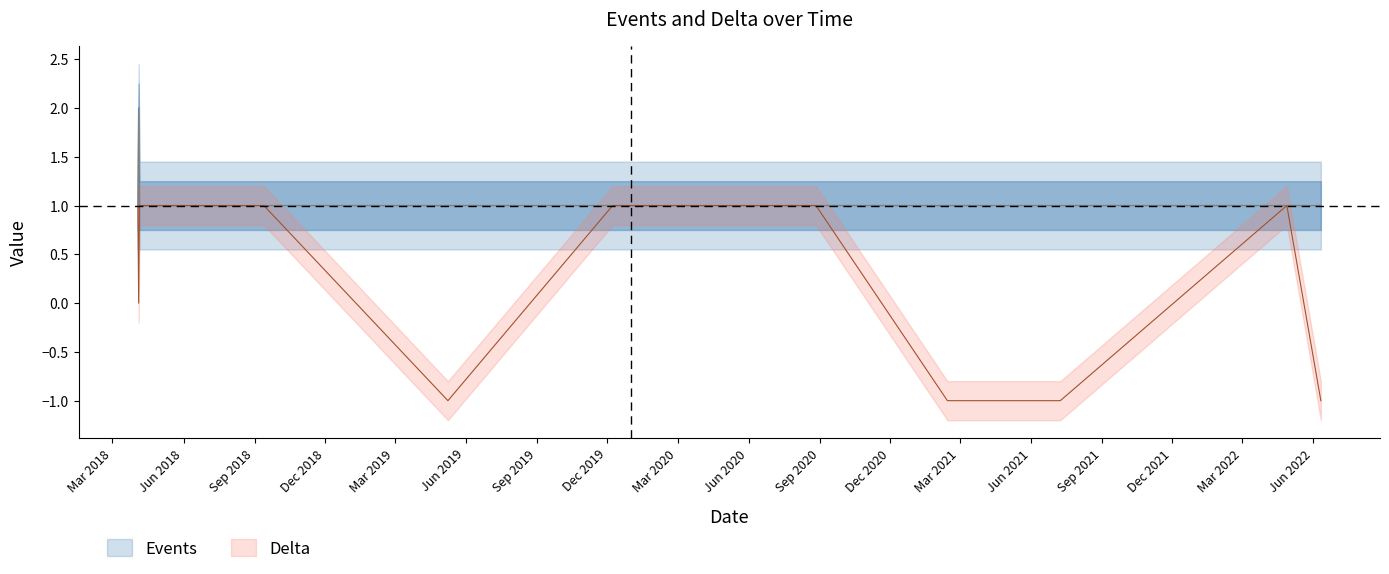

Reading left to right, transcribe all the data shown in this chart.

Events: 1	2	1	1	1	1	1	1	1	1	1	1	1	1	1	1	1	1	1
Delta: 1	0	1	1	1	1	1	1	1	1	-1	1	1	1	1	-1	-1	1	-1